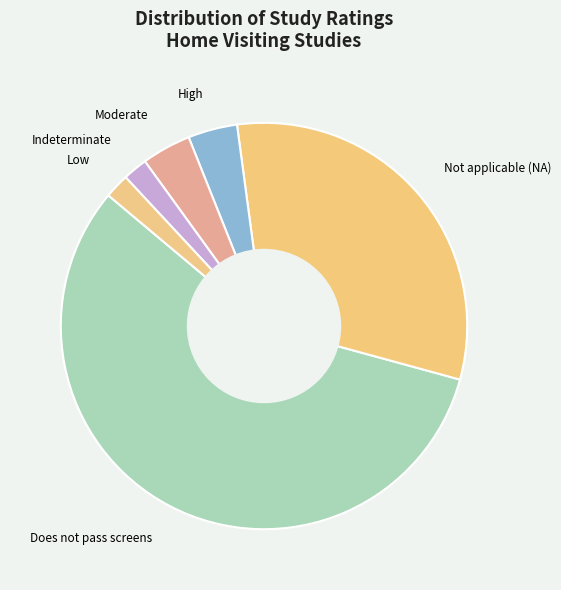

The Does not pass screens slice represents 52% of the pie. True or false?

False